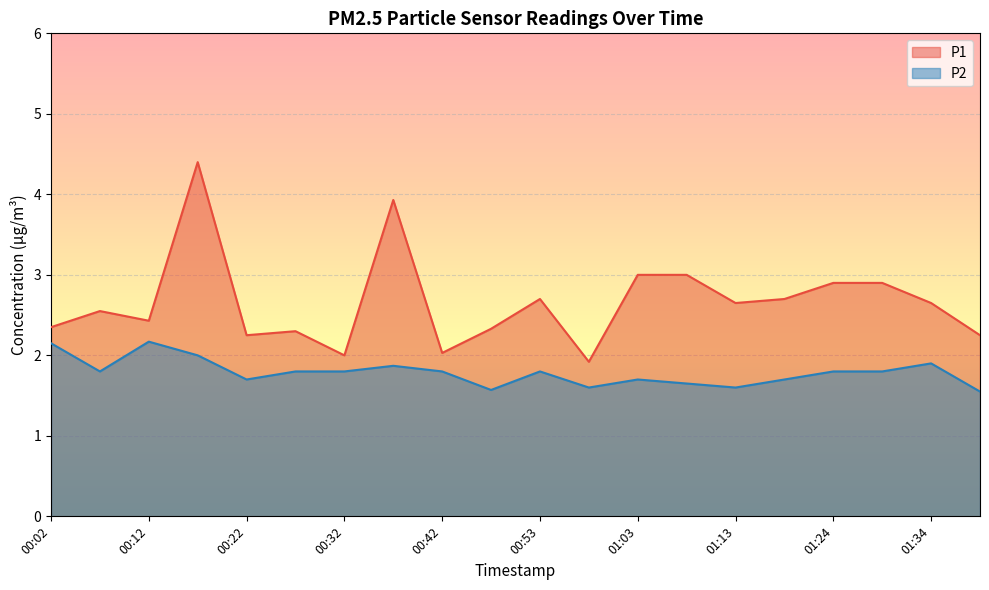

What value does the P2 series have at 00:37?

1.9